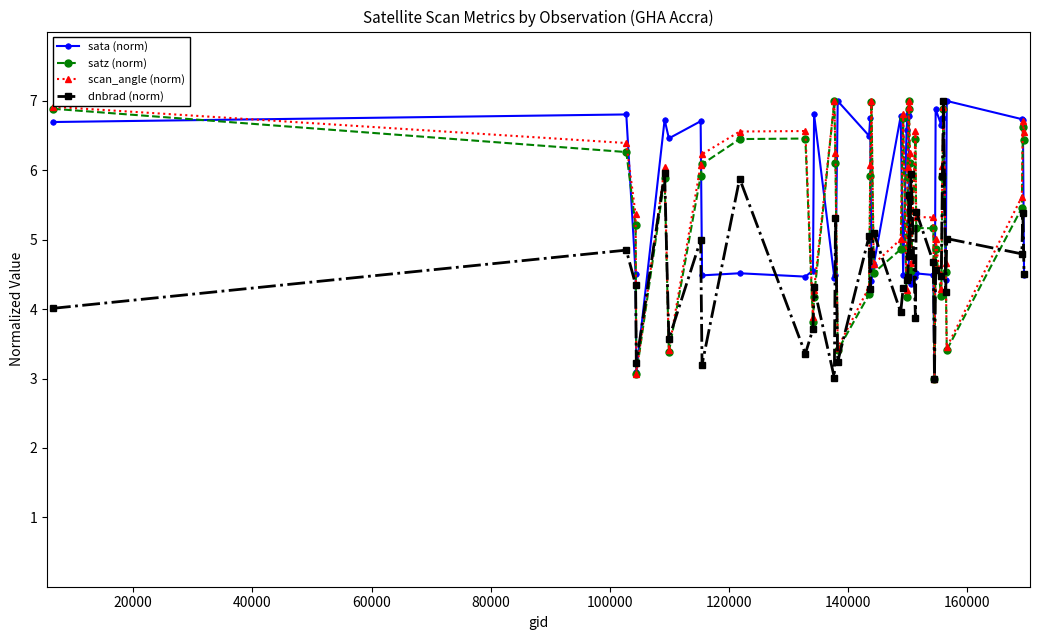

True or false: sata (norm) has more than 0 points higher than both neighbors.

True